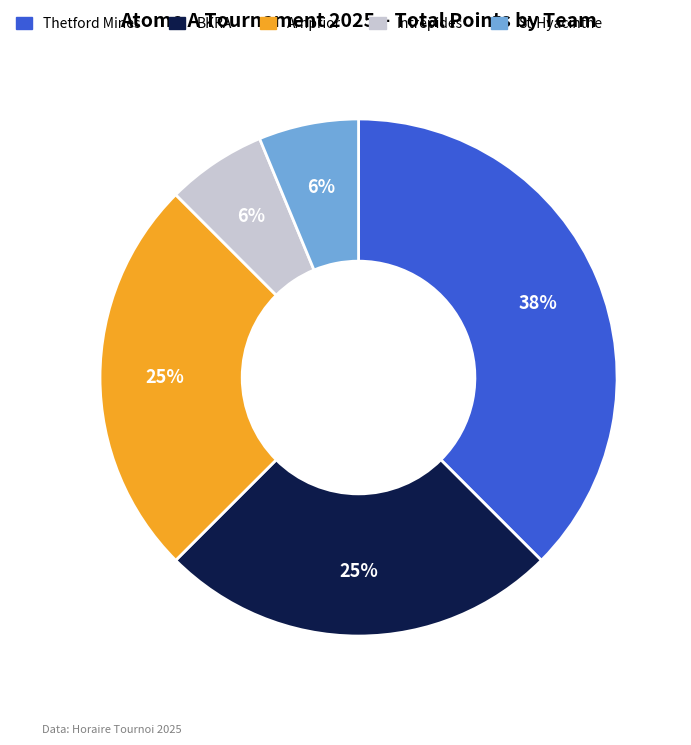

Is St-Hyacinthe the majority of the pie?

No